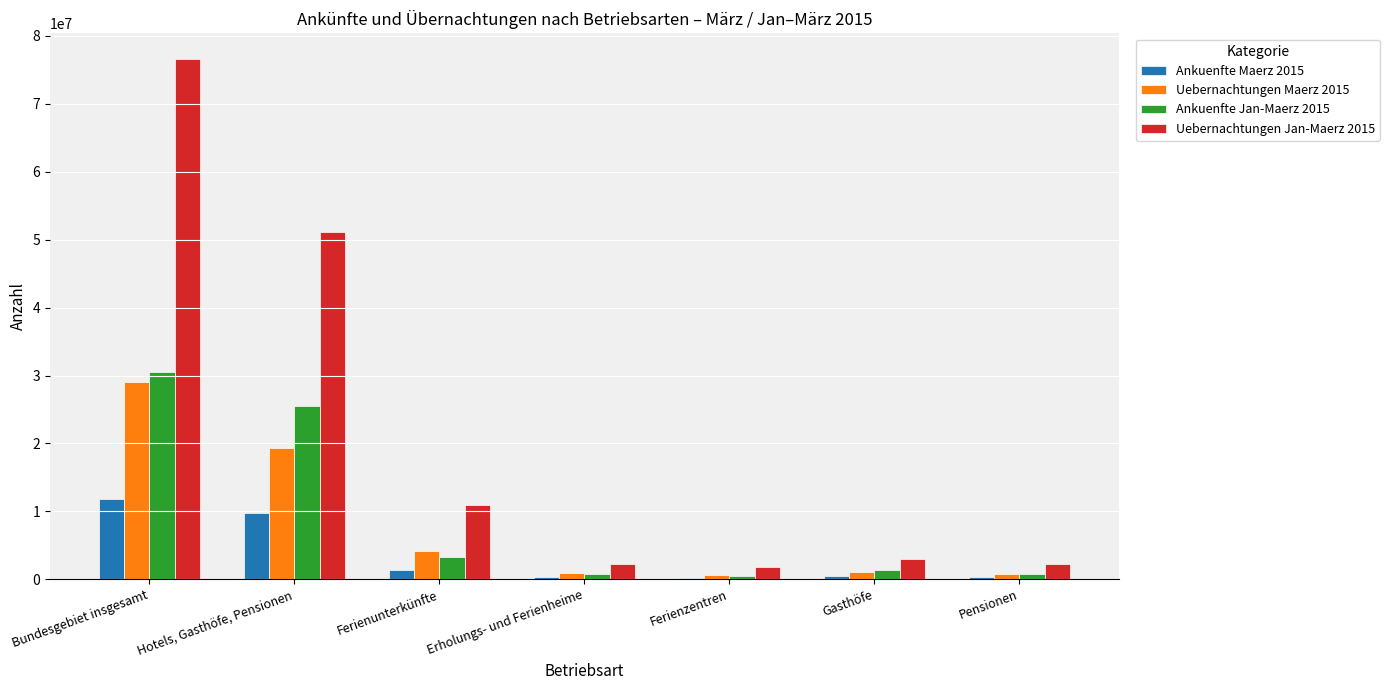

What is the sum of the Uebernachtungen Jan-Maerz 2015 values at Gasthöfe and Ferienunterkünfte?

13892648